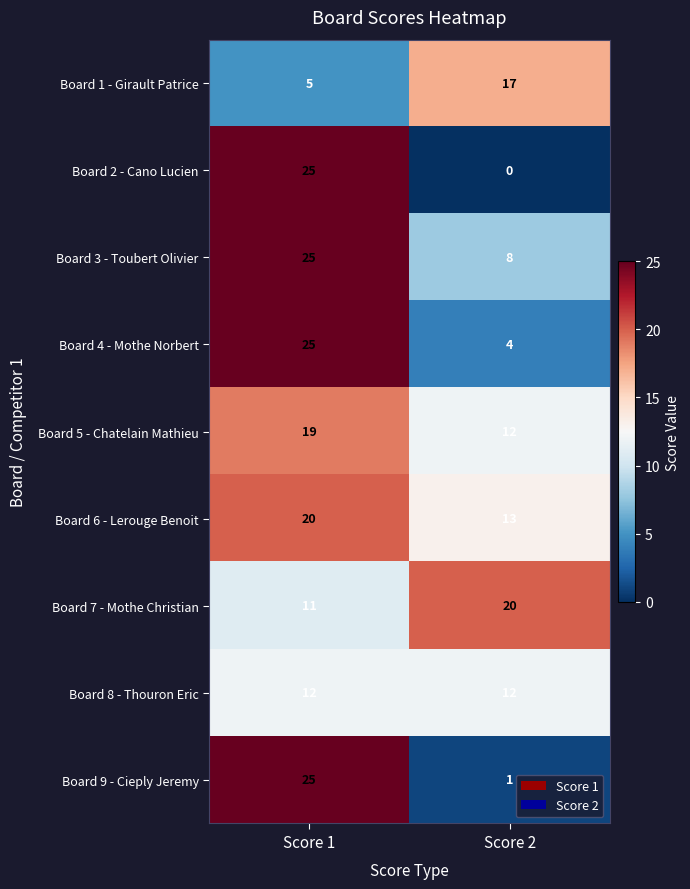

Between Score 1 and Score 2, which series saw the biggest shift?

Board 2 - Cano Lucien